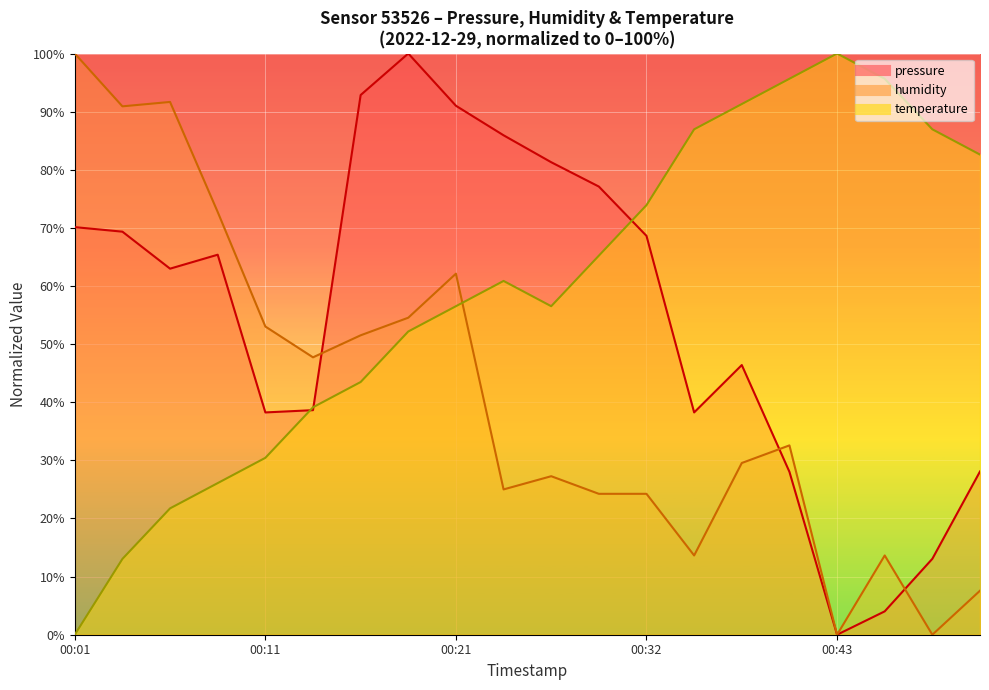

Where is the first local minimum for pressure?

00:06